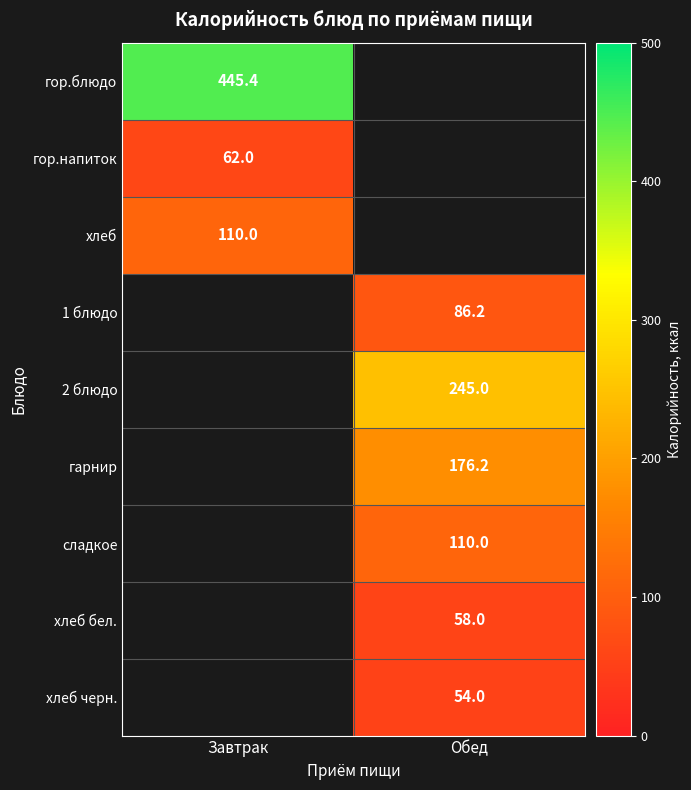

The value of гор.блюдо at Завтрак is 91.6. True or false?

False